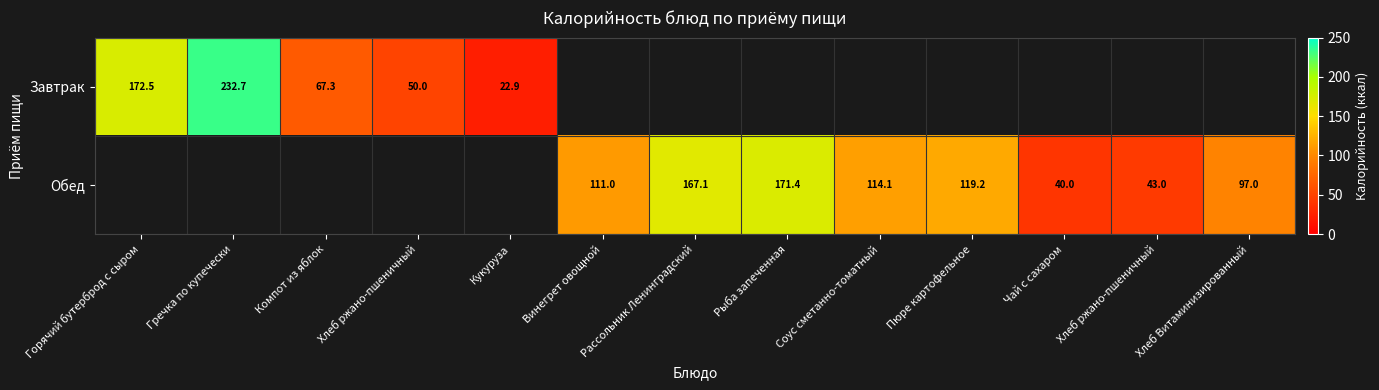

At which category does the chart reach its peak across all series?

Гречка по купечески